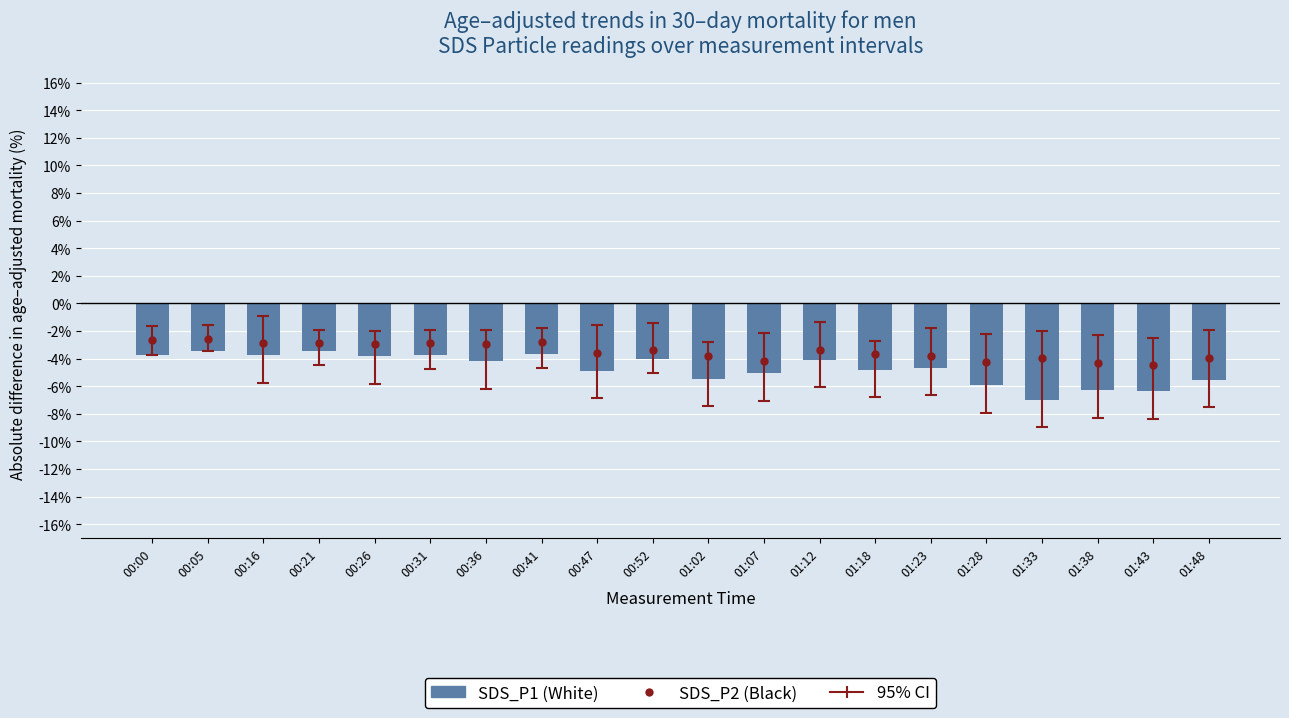

What position from the left is 00:21?

4